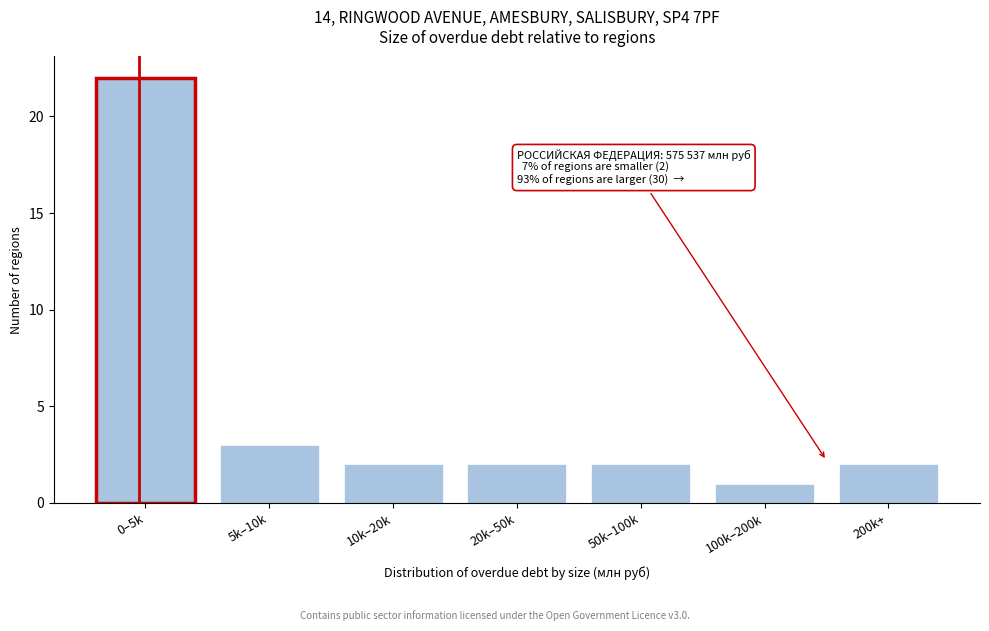

Reading left to right, extract all data points from this chart.

22	3	2	2	2	1	2